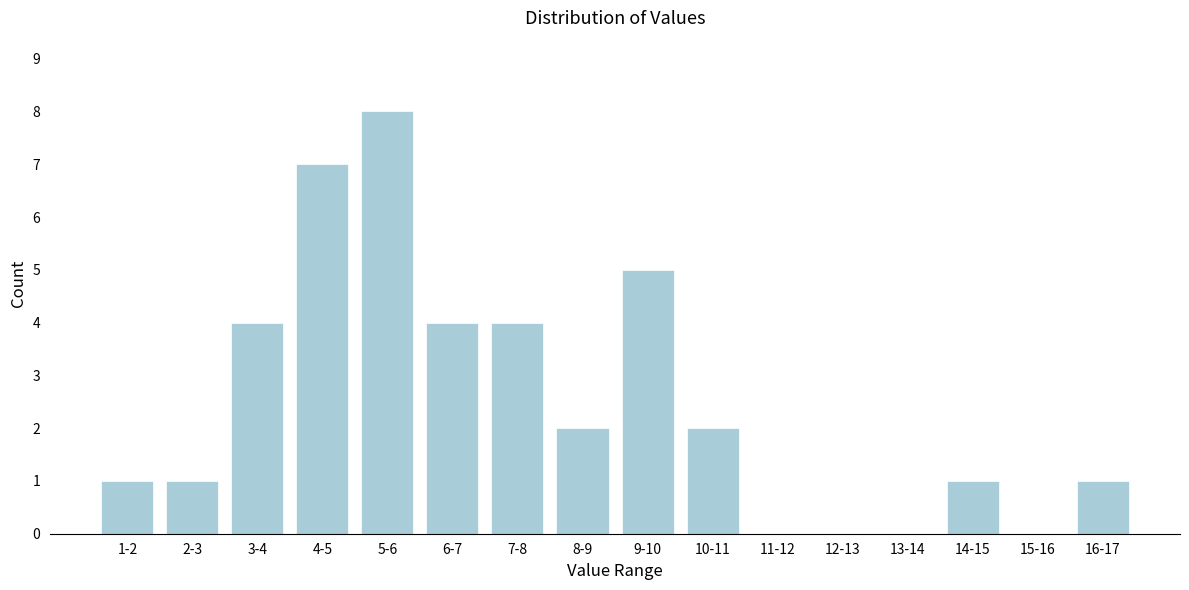

Reading right to left, extract all data points from this chart.

16-17=1	15-16=0	14-15=1	13-14=0	12-13=0	11-12=0	10-11=2	9-10=5	8-9=2	7-8=4	6-7=4	5-6=8	4-5=7	3-4=4	2-3=1	1-2=1